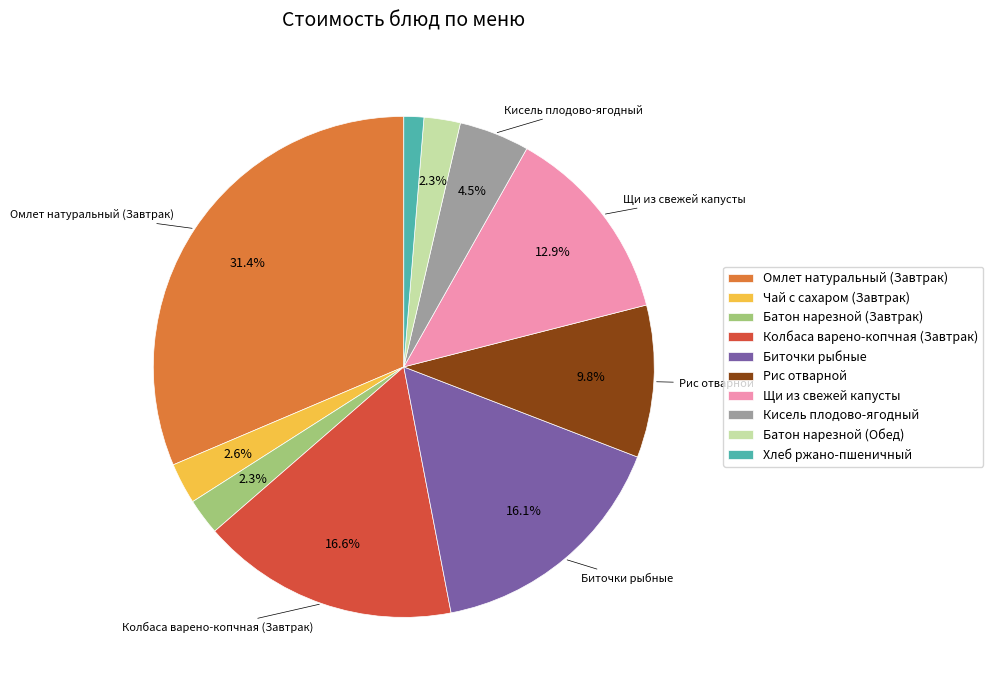

Does Биточки рыбные account for over 50% of the chart?

No